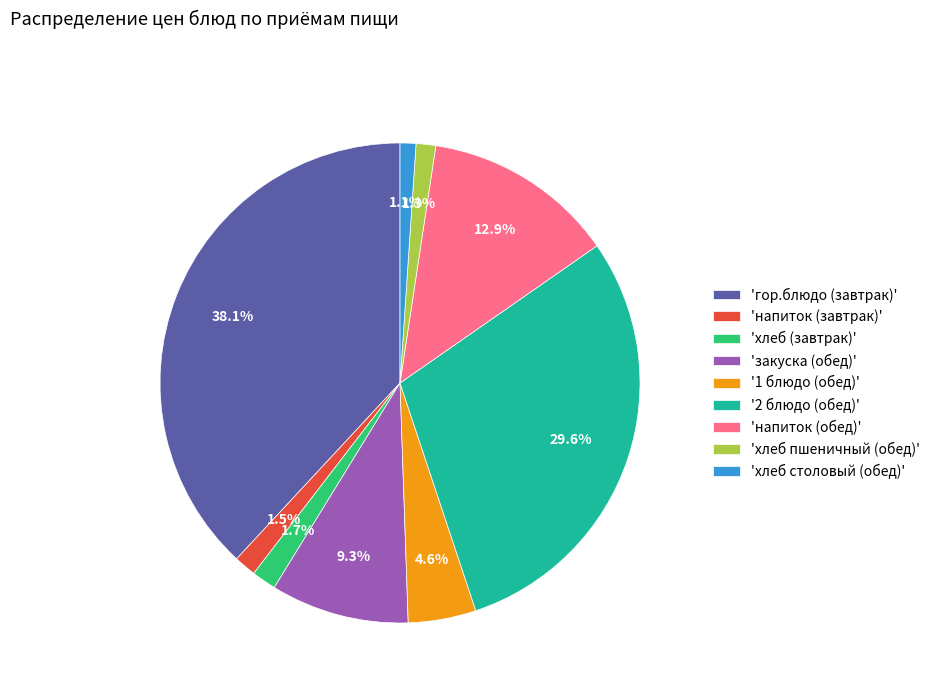

How many slices are in this pie chart?

9